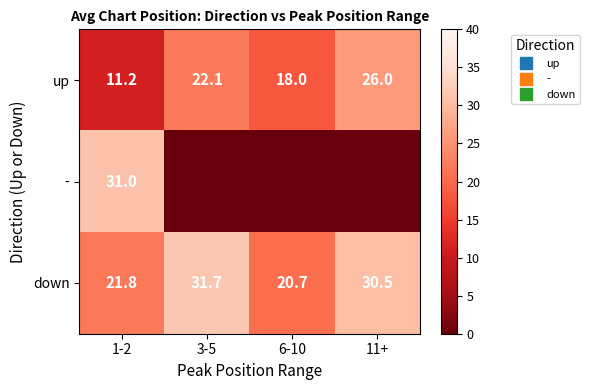

Is the value of down at 1-2 greater than the value of - at 3-5?

Yes